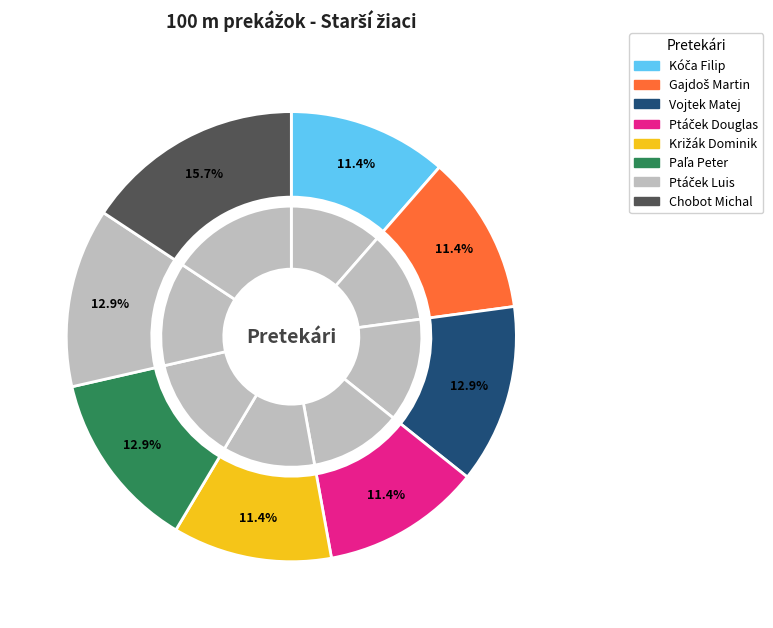

How many slices are in this pie chart?

8